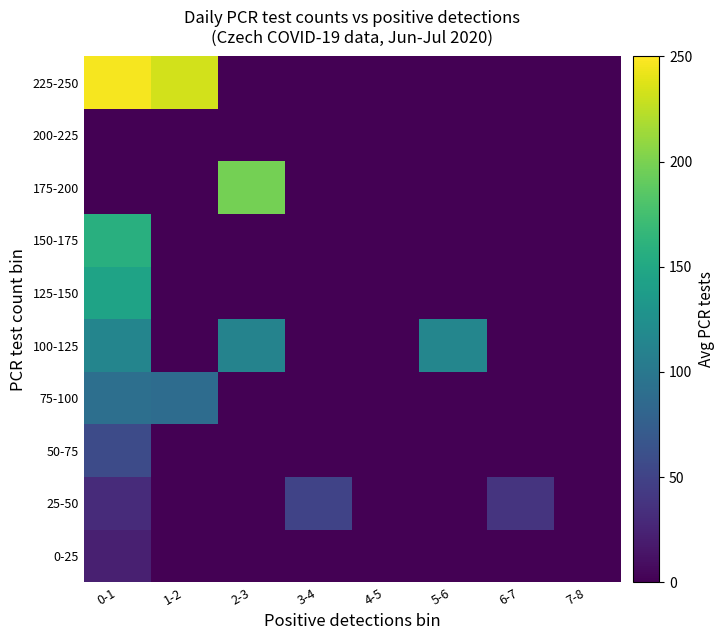

Rank the series by their maximum value, from highest to lowest.

225-250, 175-200, 150-175, 125-150, 100-125, 75-100, 50-75, 25-50, 0-25, 200-225